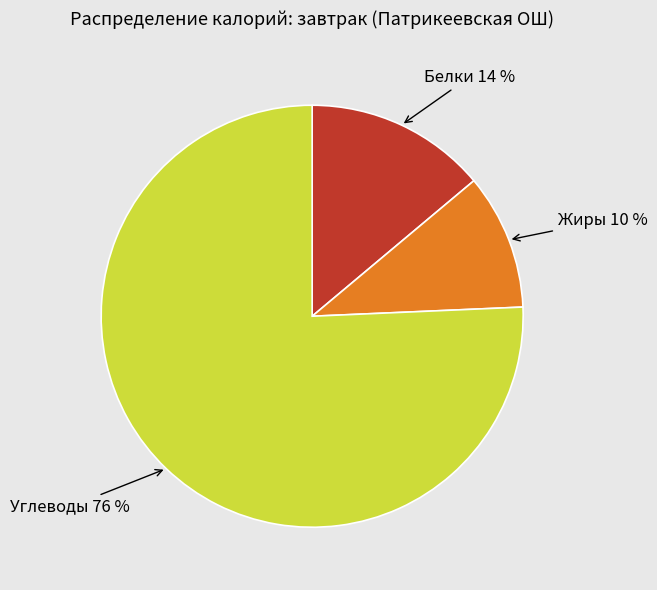

To the nearest percent, what is the average slice percentage?

33%